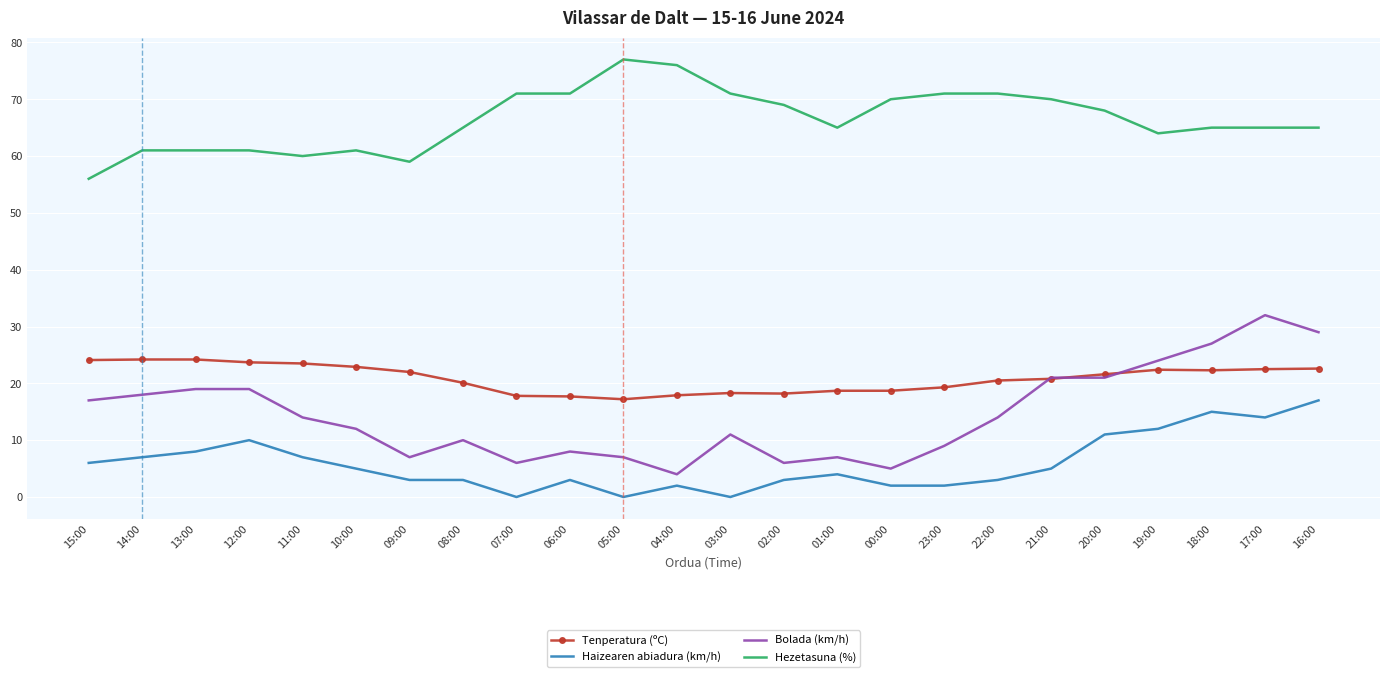

What are all the series names shown in the legend?

Tenperatura (ºC), Haizearen abiadura (km/h), Bolada (km/h), Hezetasuna (%)